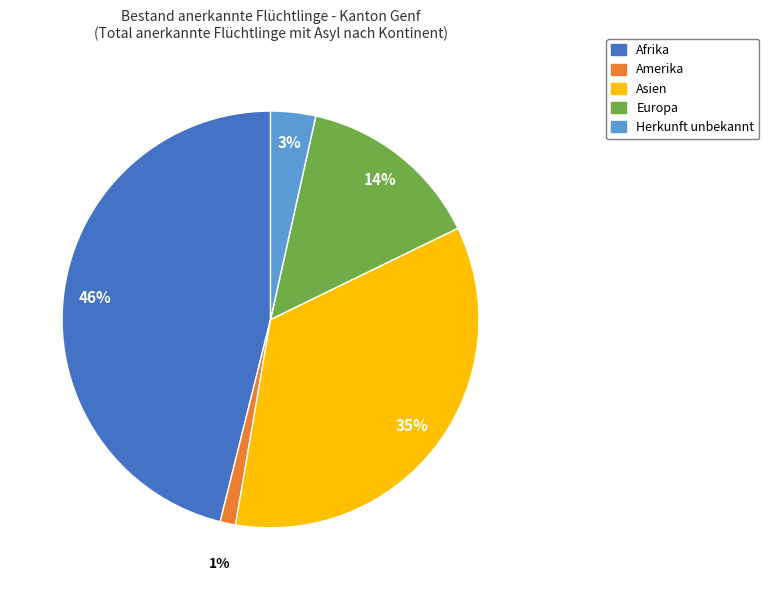

Is there a majority slice in this chart?

No